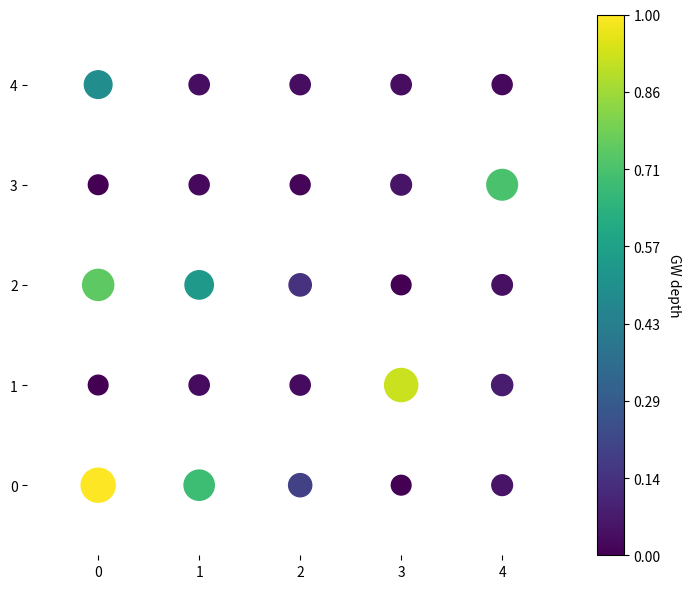

What is the range of Y values (max minus min)?

4